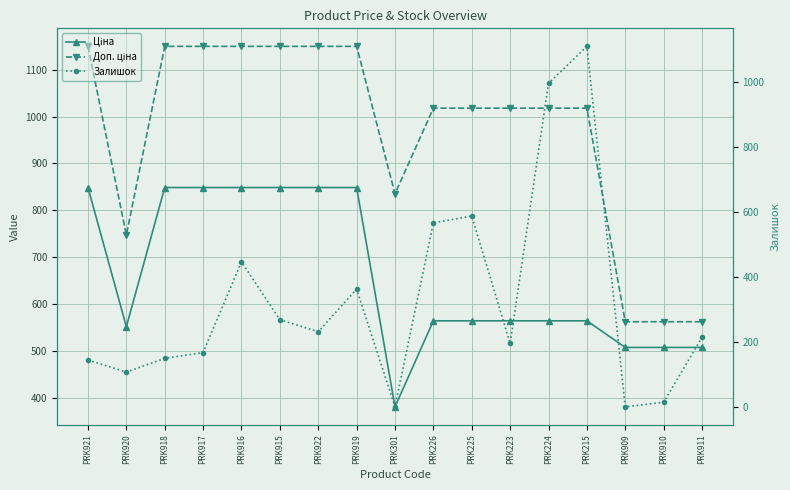

The value of Доп. ціна at PRK919 is 504.1. True or false?

False